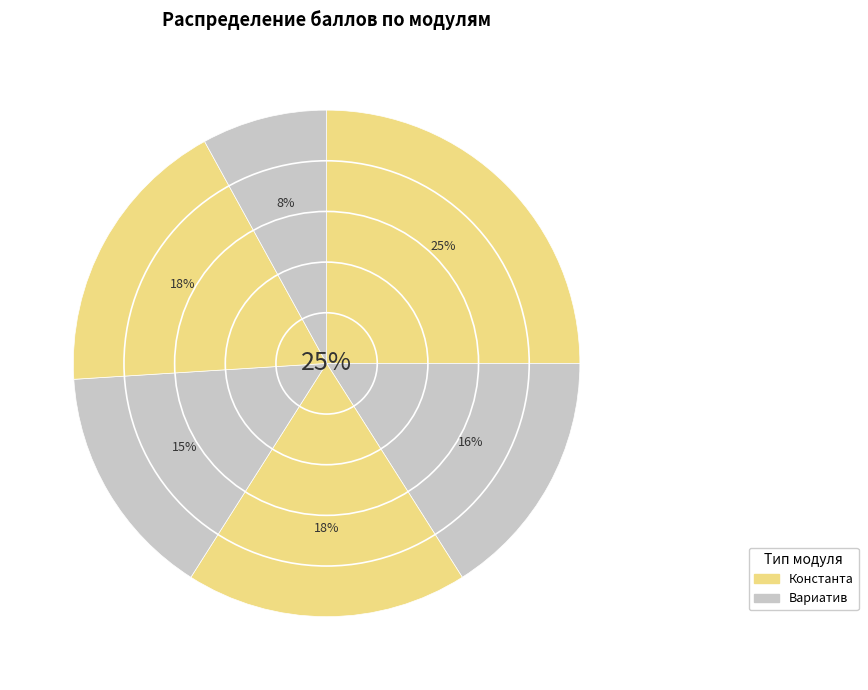

How many segments does this pie chart have?

6